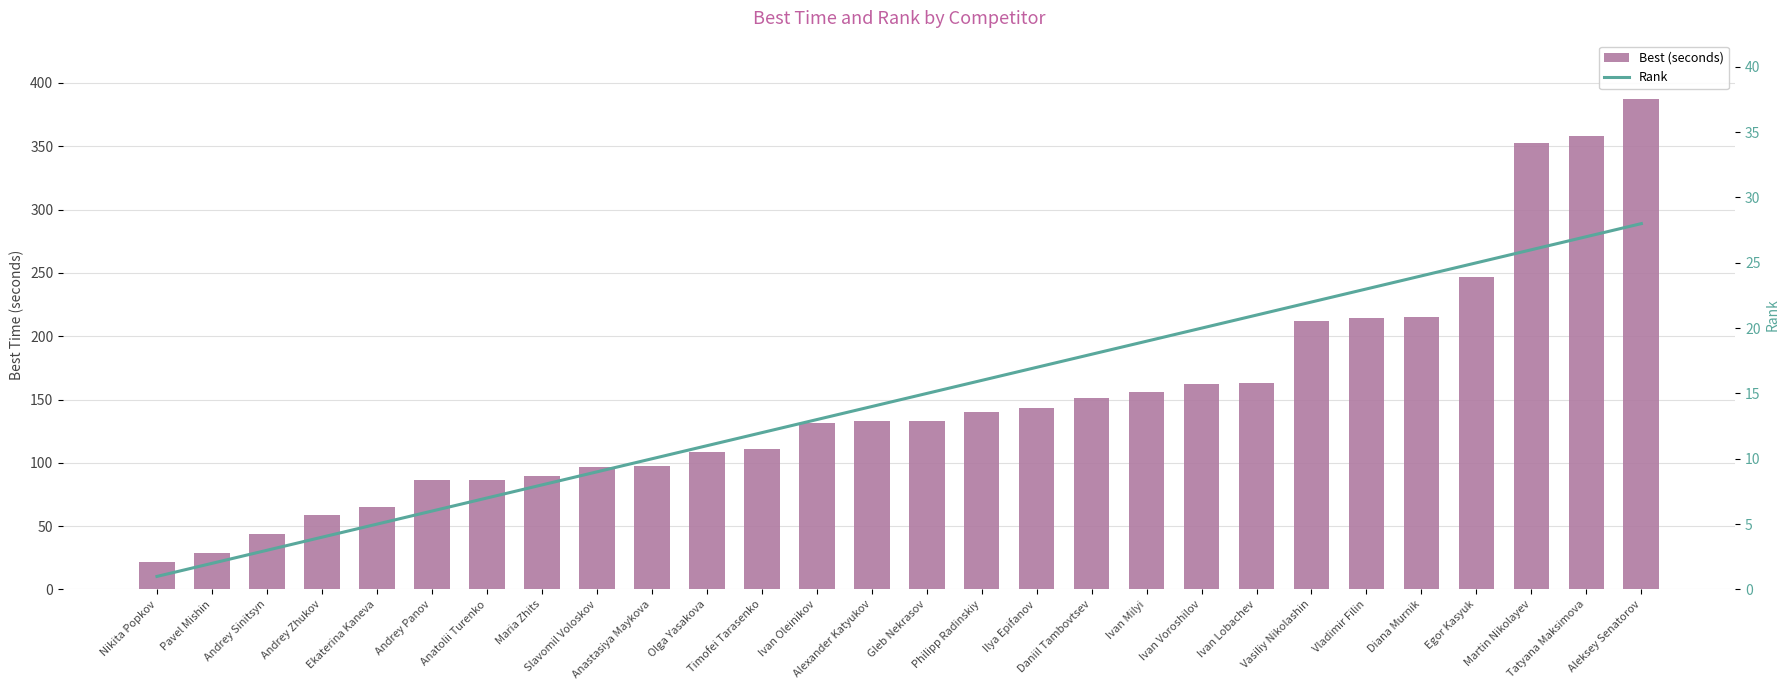

Where is Best (seconds) nearest to the value 204?

Vasiliy Nikolashin